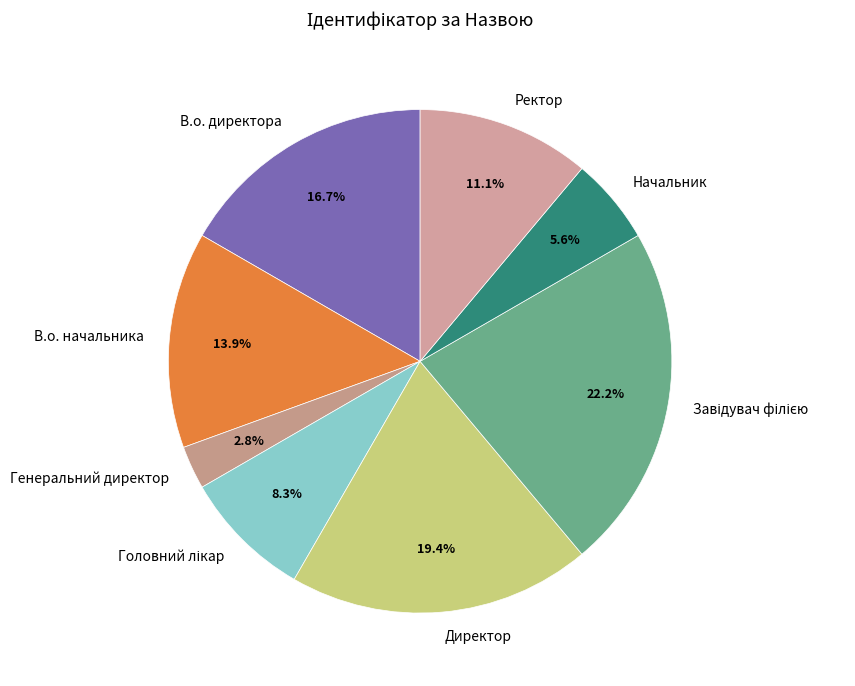

To the nearest percent, what is the difference between the largest and smallest slice percentages?

19%